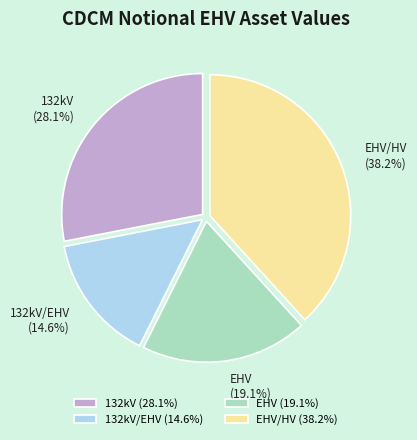

Rank the categories by value from lowest to highest.

132kV/EHV (14.6%), EHV (19.1%), 132kV (28.1%), EHV/HV (38.2%)